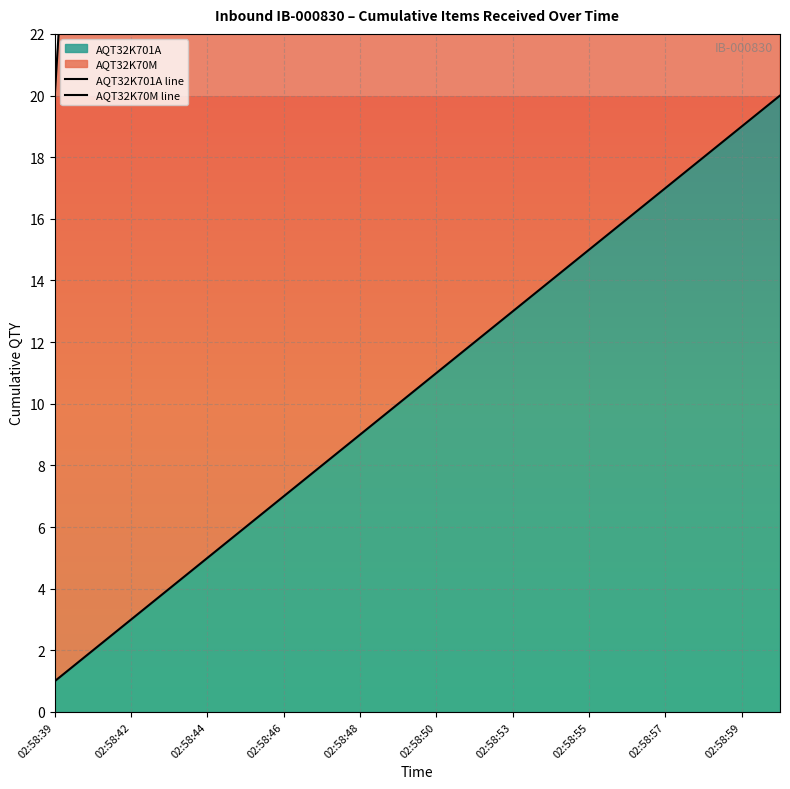

What are all the series names shown in the legend?

AQT32K701A line, AQT32K70M line